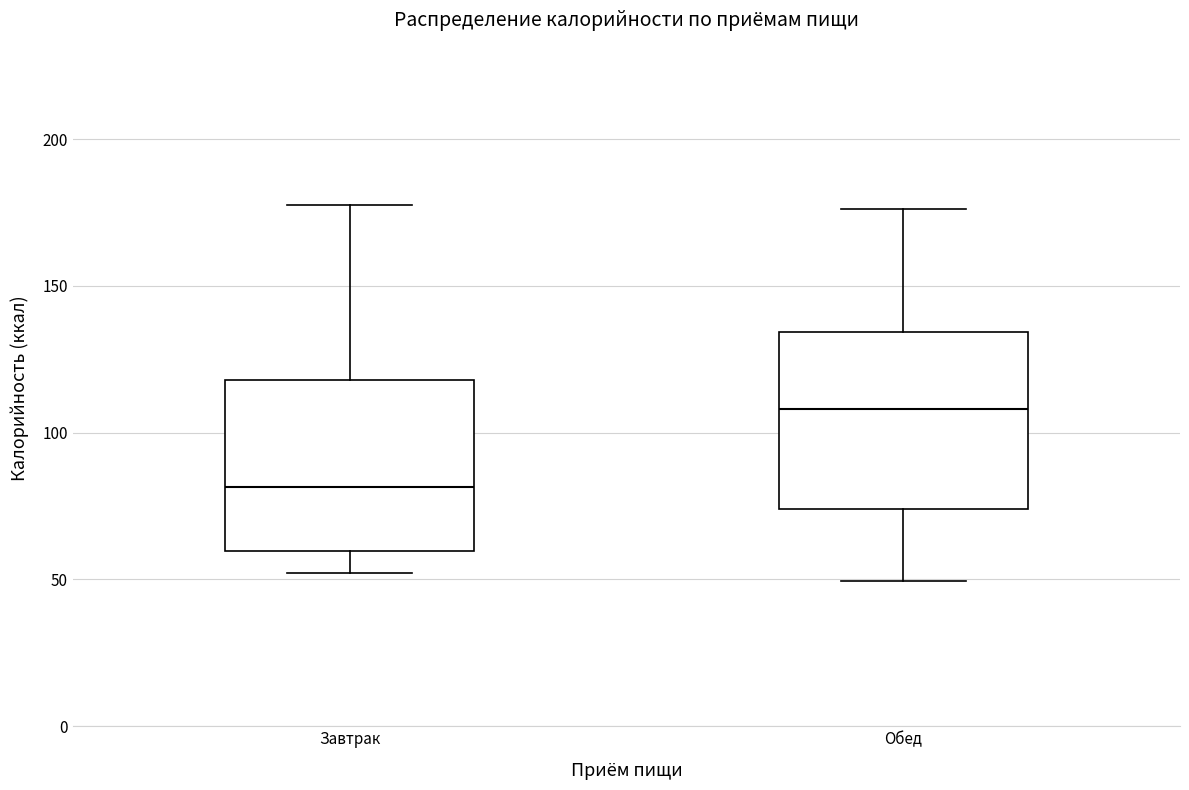

Reading left to right, transcribe this box plot: for each box, give where its median line is, the range the box spans, and where its two whiskers end, as read against the y-axis. The values are not printed on the chart, so give them approximately, as read against the axis.

Завтрак: median 80, box 60 to 120, whiskers 50 to 175
Обед: median 110, box 75 to 135, whiskers 50 to 175